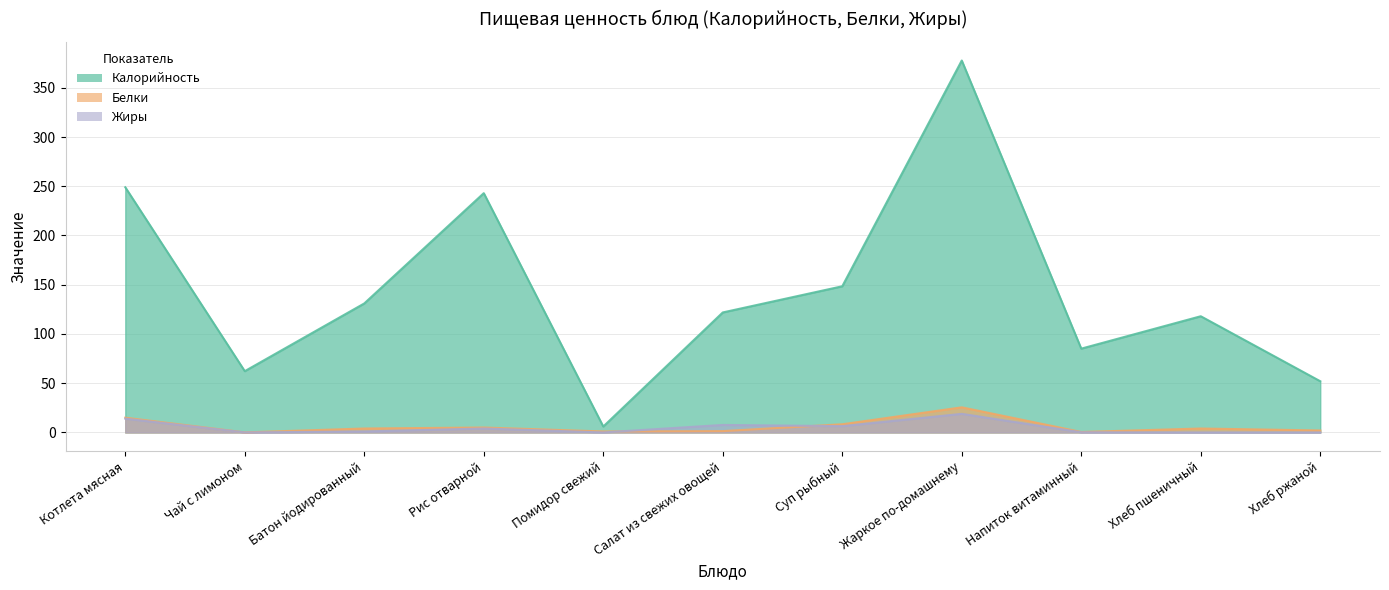

True or false: Белки and Калорийность cross at least once.

False